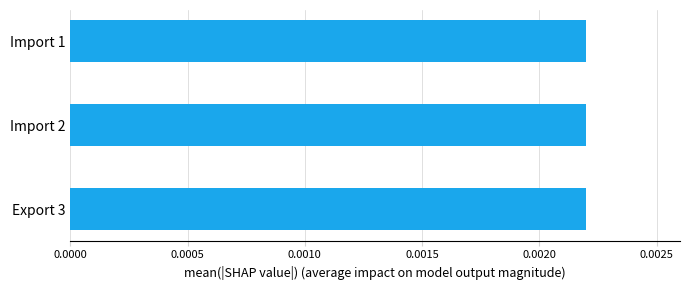

Is it true that Process 2 equals -1 at Export 2?

False